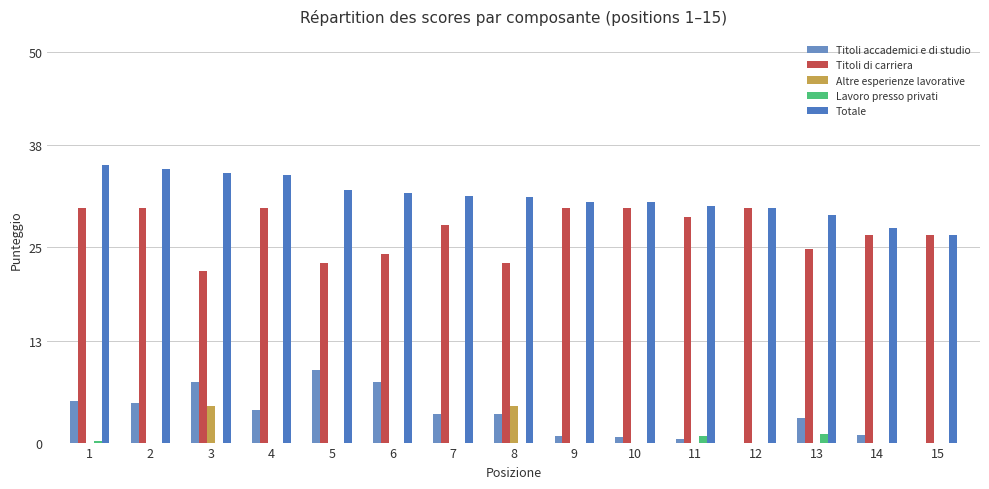

Is the value of Altre esperienze lavorative at 11 greater than the value of Titoli di carriera at 5?

No